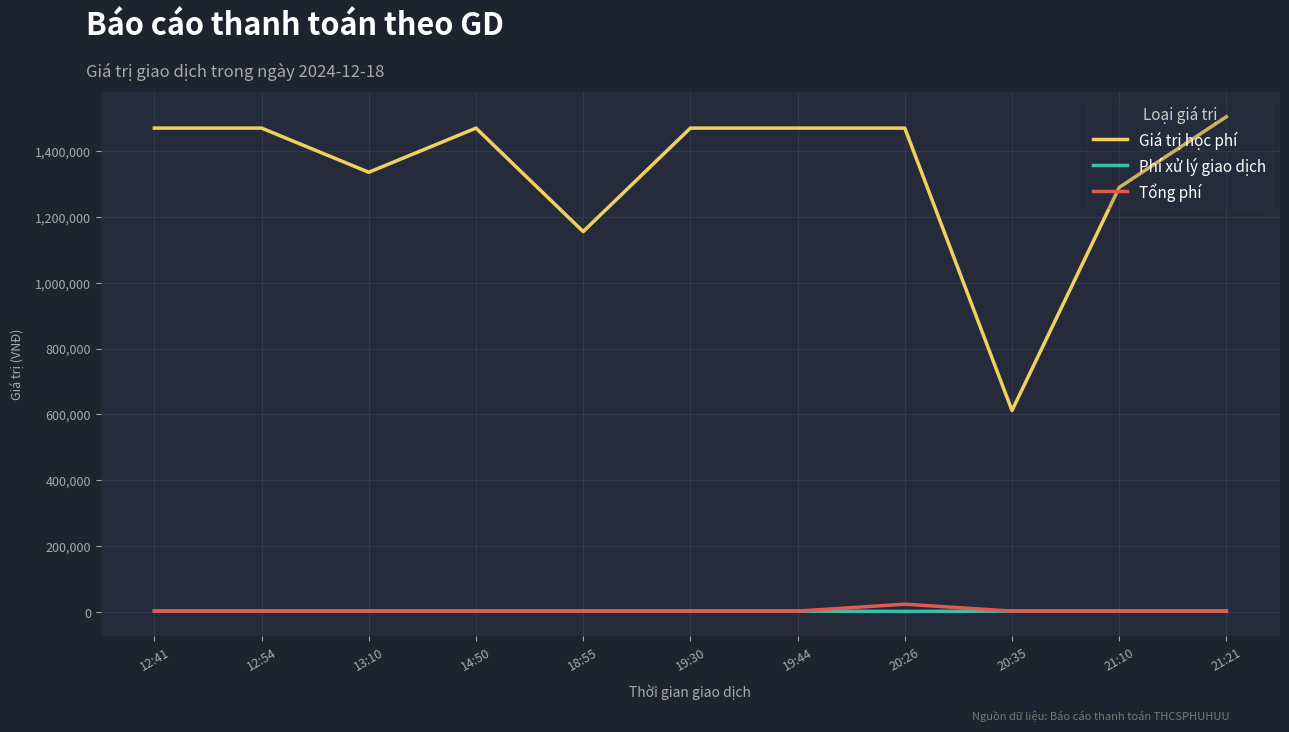

Which series has the largest range (max minus min)?

Giá trị học phí